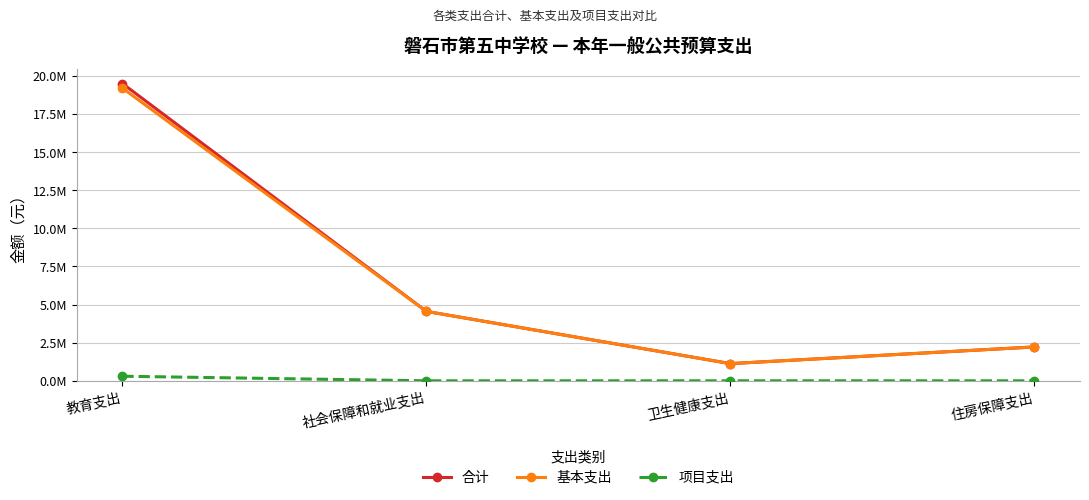

True or false: 合计 has more than 2 points higher than both neighbors.

False